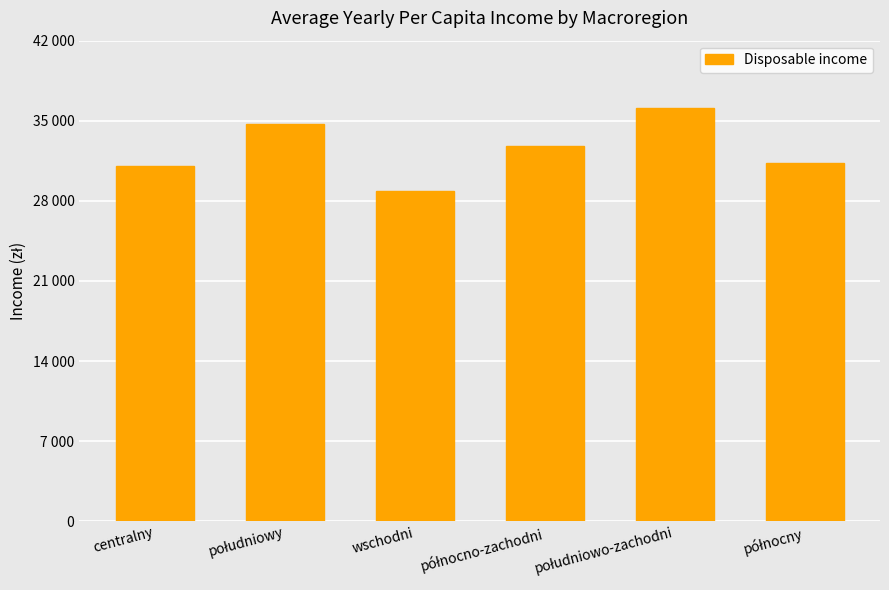

The chart shows a value of 46189.5 at wschodni. True or false?

False